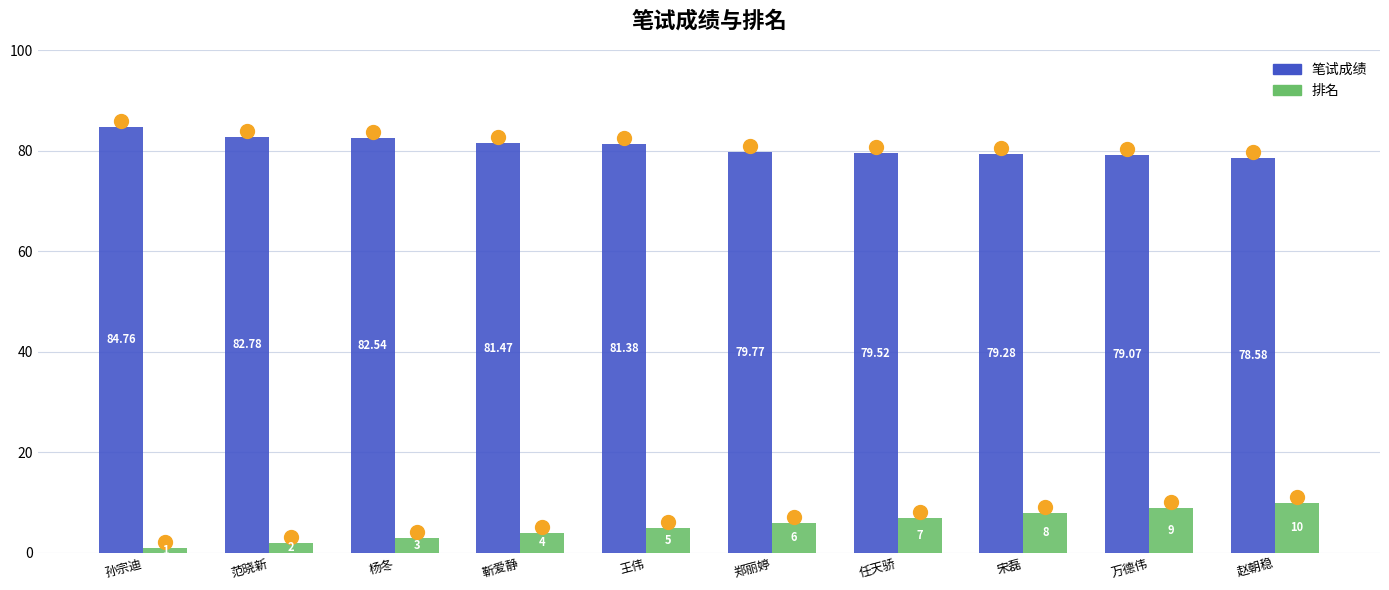

What are all the series names shown in the legend?

笔试成绩, 排名